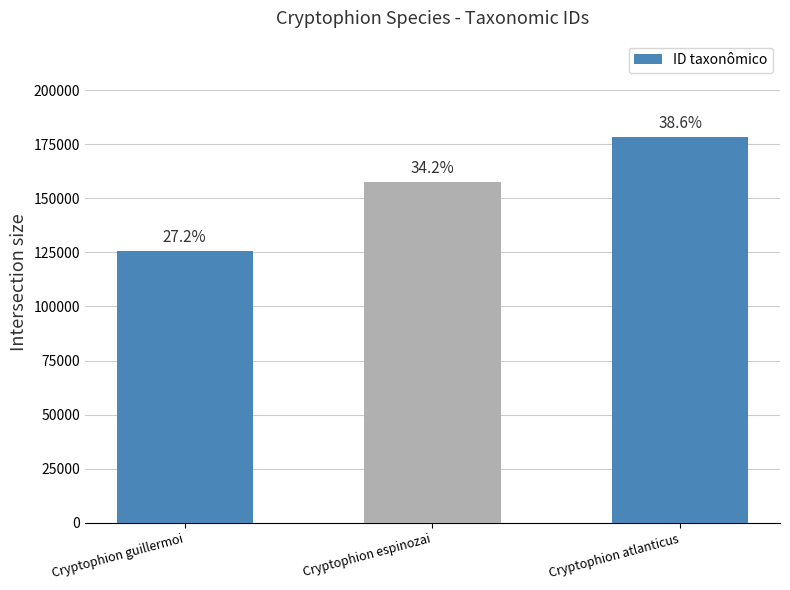

How many bars are there in total?

3